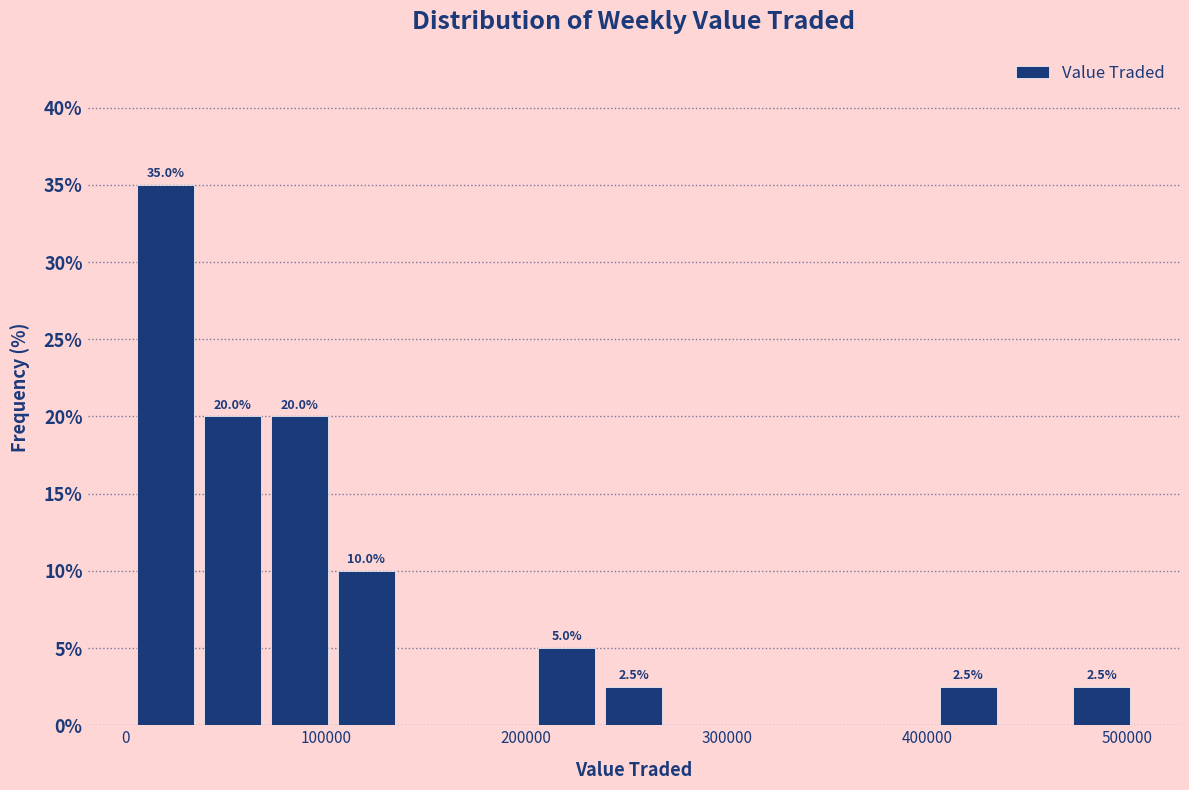

Around what value on the x-axis is the tallest bar? Give the approximate position of its centre, as read against the axis.

20000